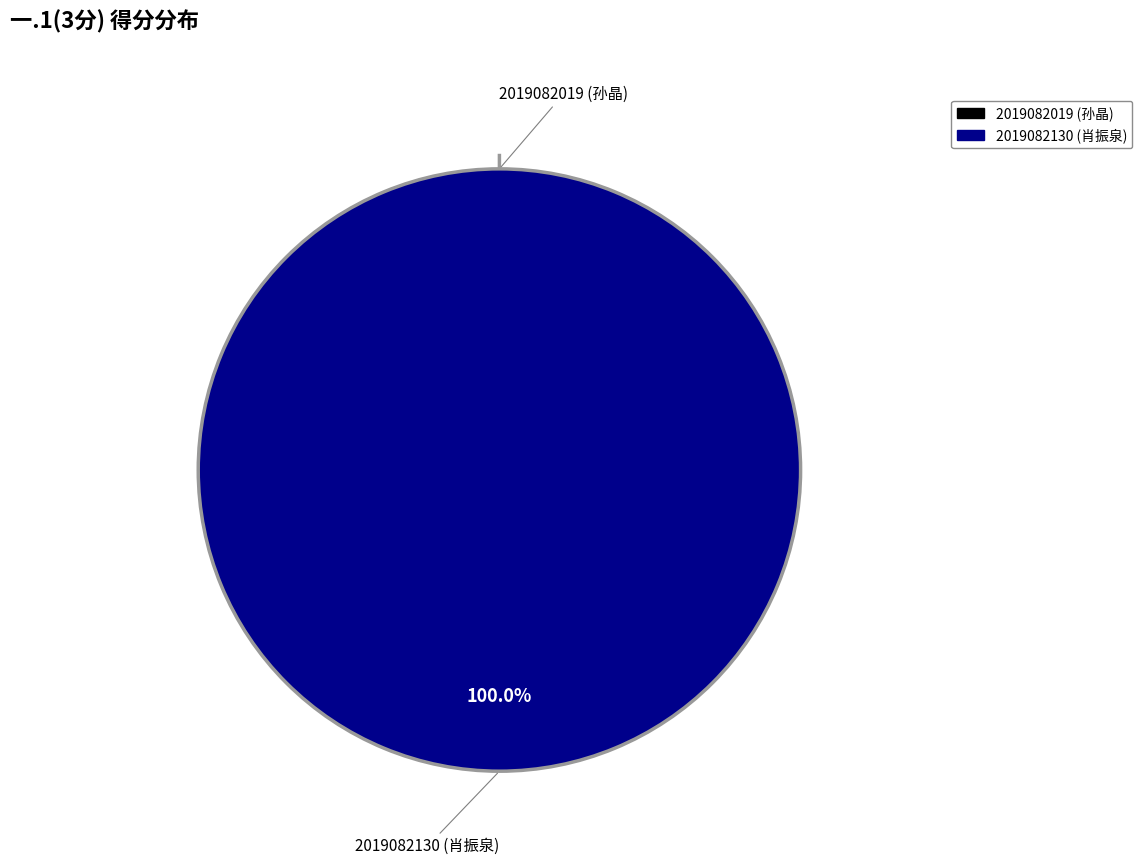

Does 2019082130 (肖振泉) account for over 50% of the chart?

Yes